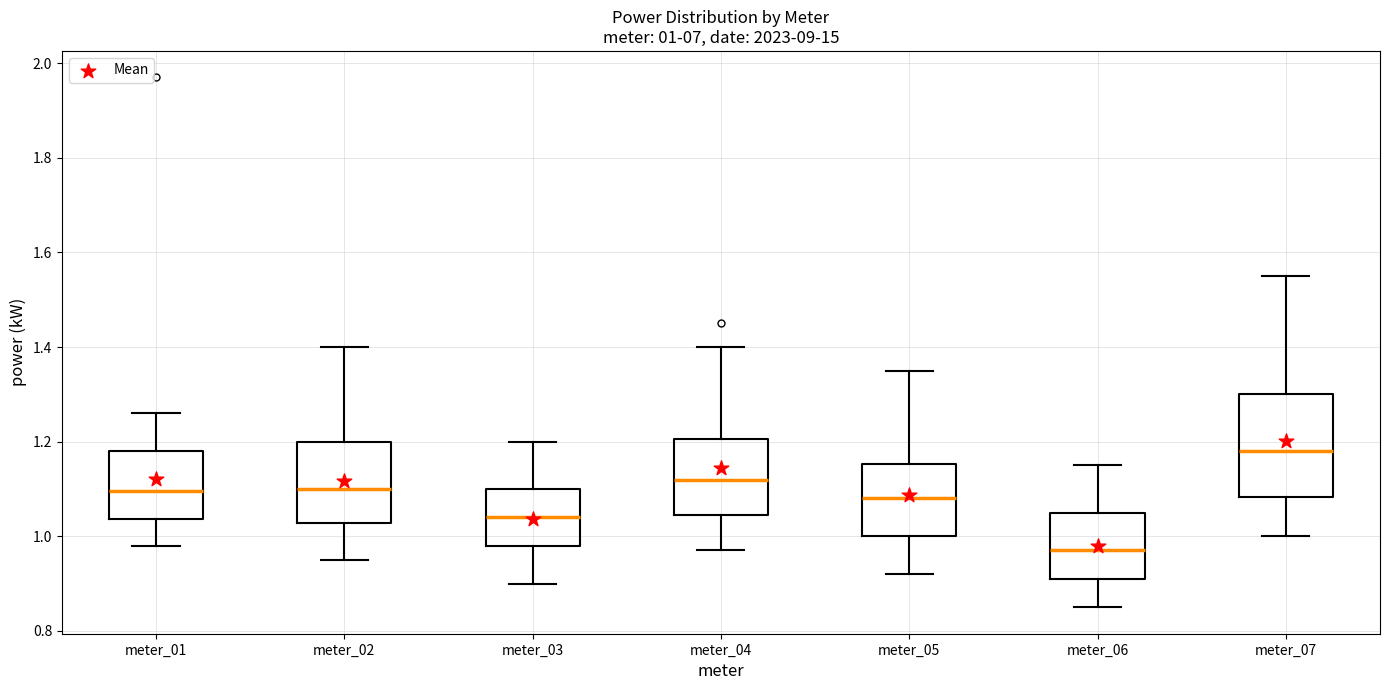

Comparing the boxes themselves (not the whiskers), which one is the tallest?

meter_07